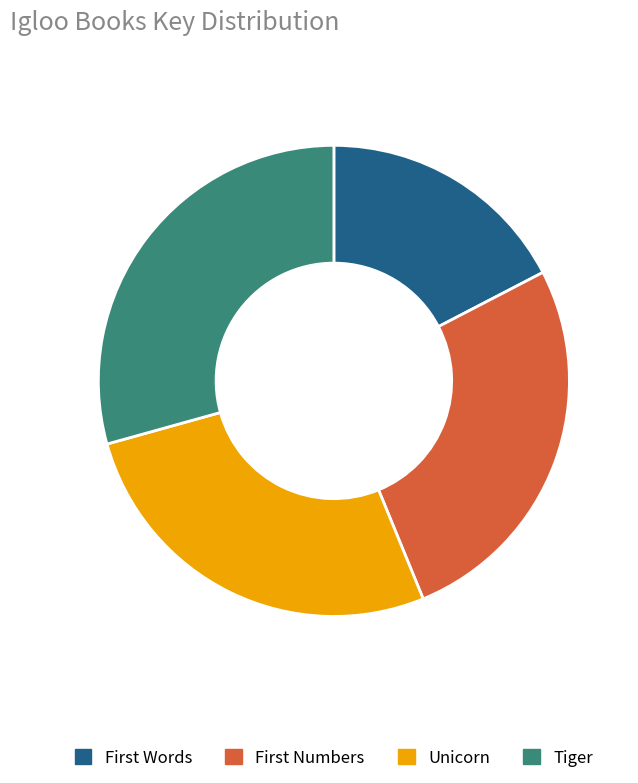

How many slices are in this pie chart?

4